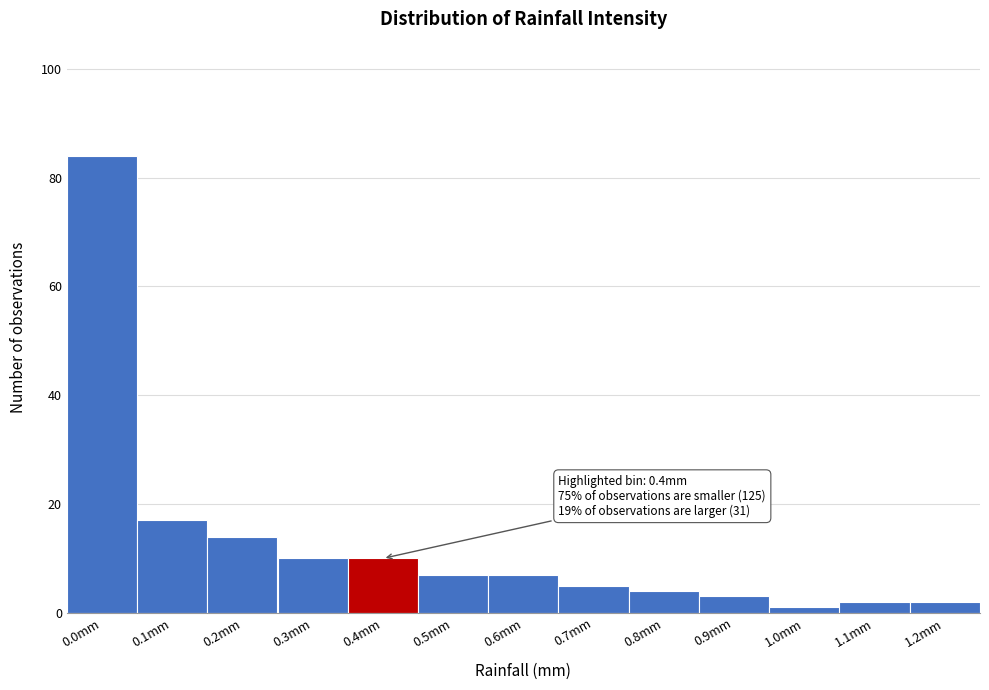

Reading left to right, extract all data points from this chart.

84	17	14	10	10	7	7	5	4	3	1	2	2